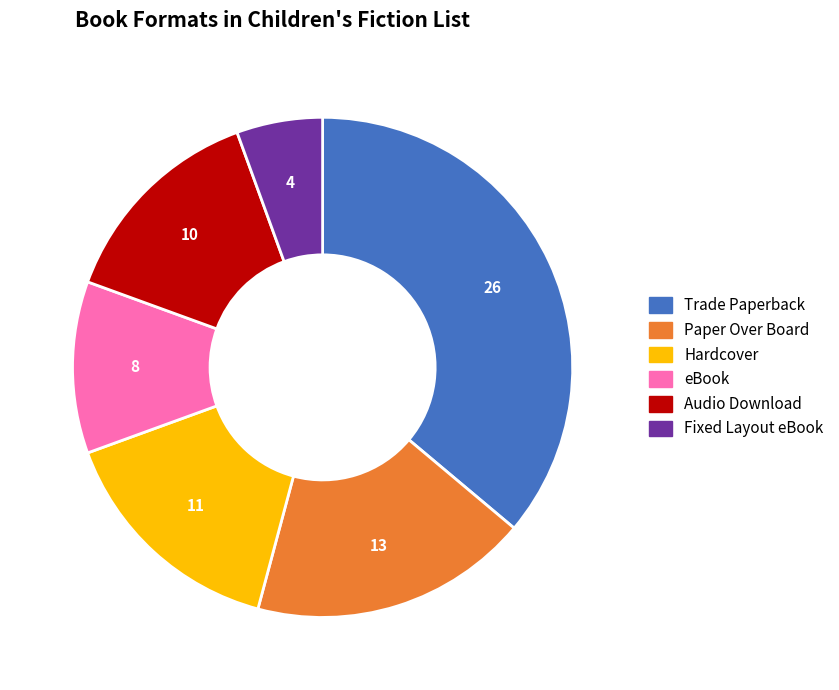

Count the number of slices in the pie.

6